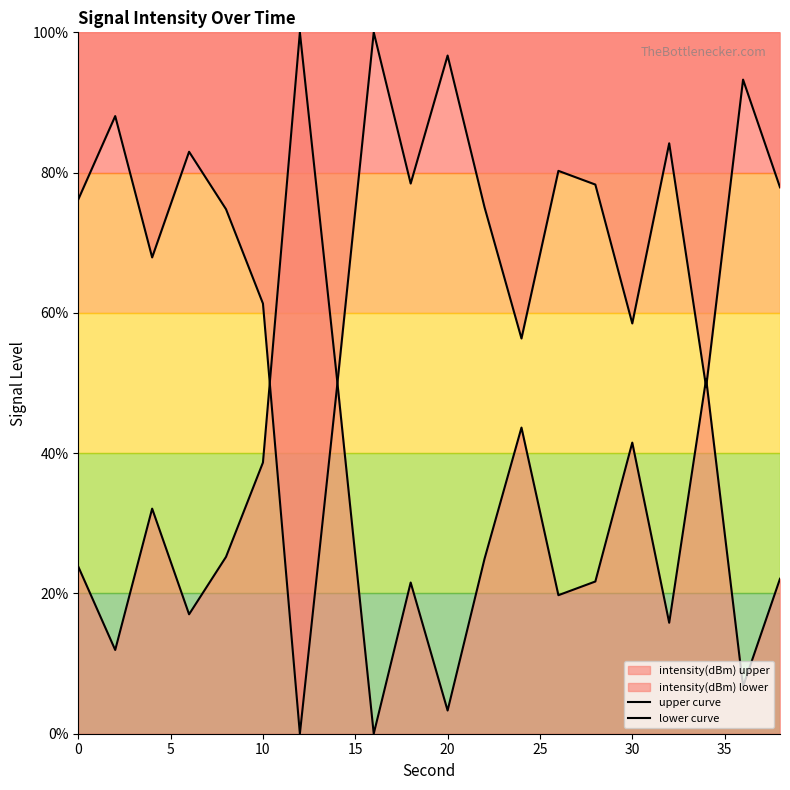

Is it true that lower curve equals 10.6 at 16?

False